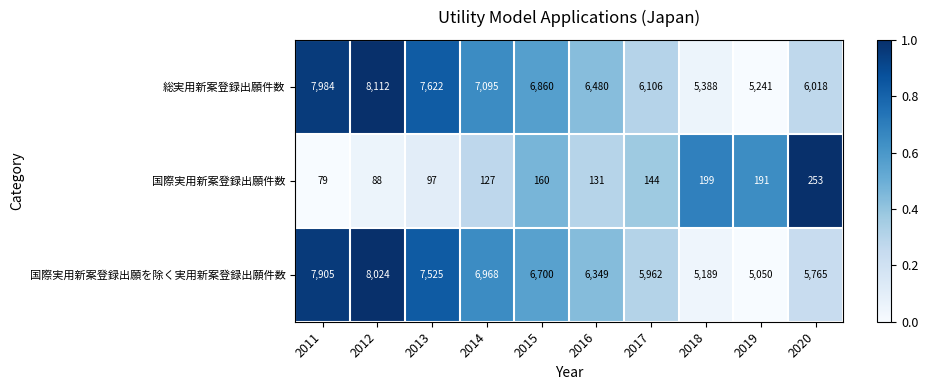

What is the average value of the 国際実用新案登録出願件数 series?

147